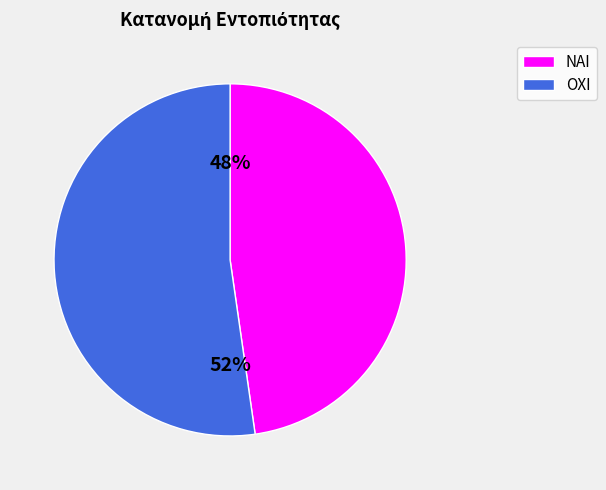

Which category has the biggest portion of the pie?

ΟΧΙ